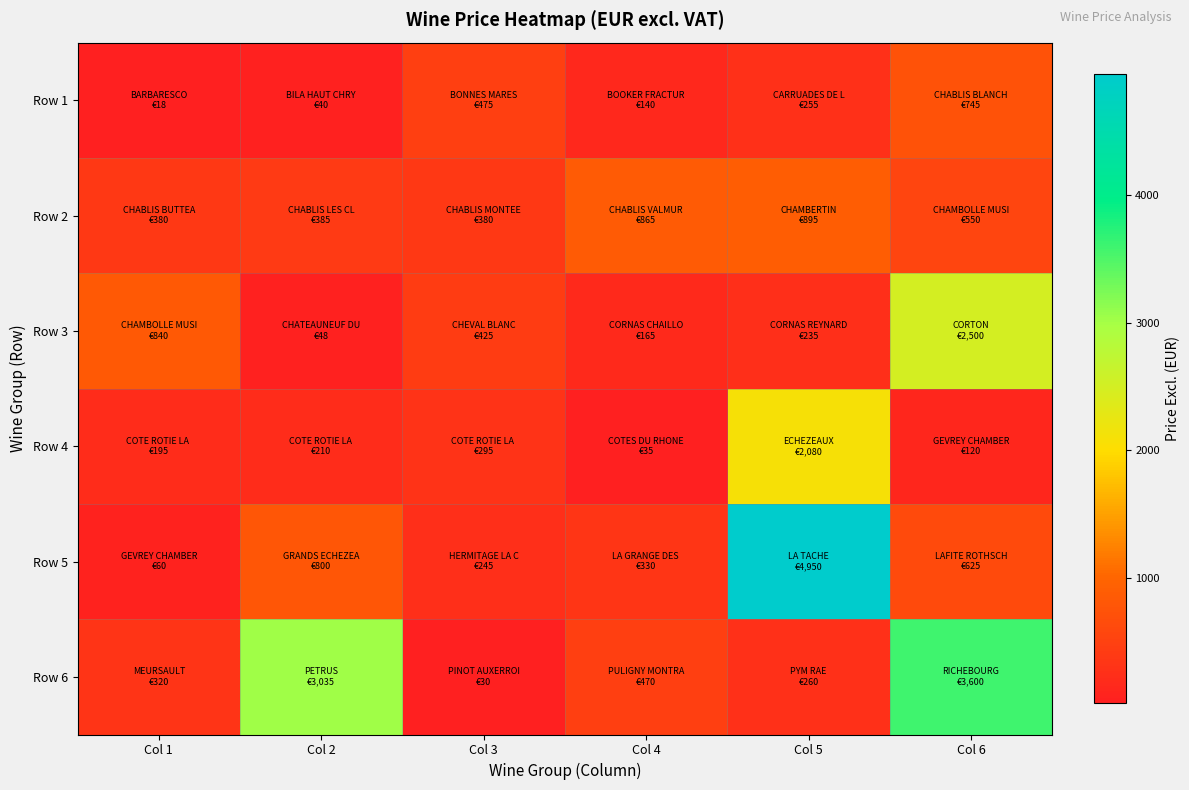

Which category has the lowest value across all series?

Col 1